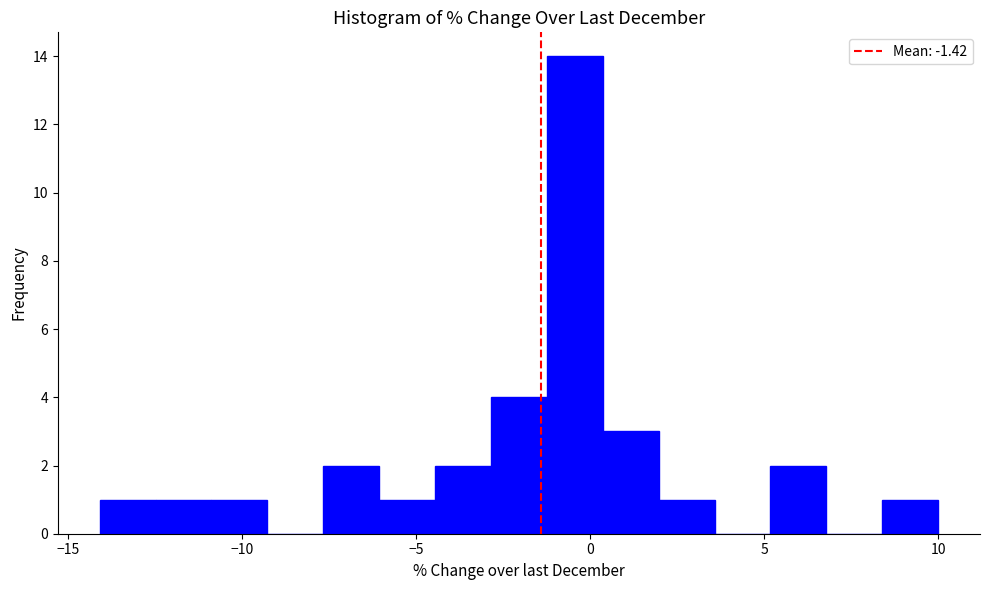

Around what value on the x-axis is the tallest bar? Give the approximate position of its centre, as read against the axis.

-0.5